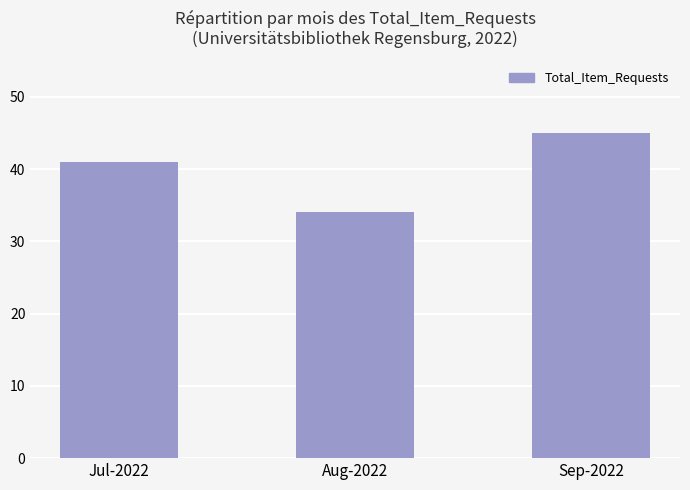

How many distinct data groups are displayed?

1